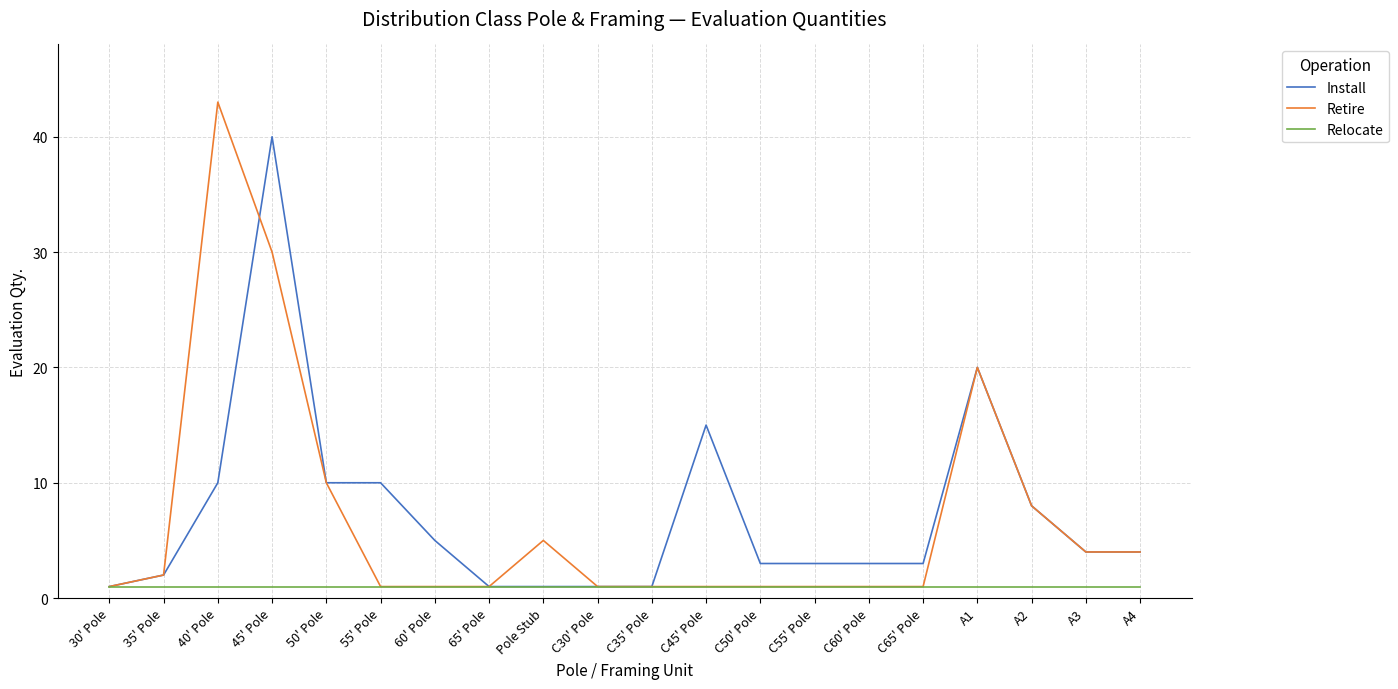

The value of Retire at 35' Pole is 2. True or false?

True